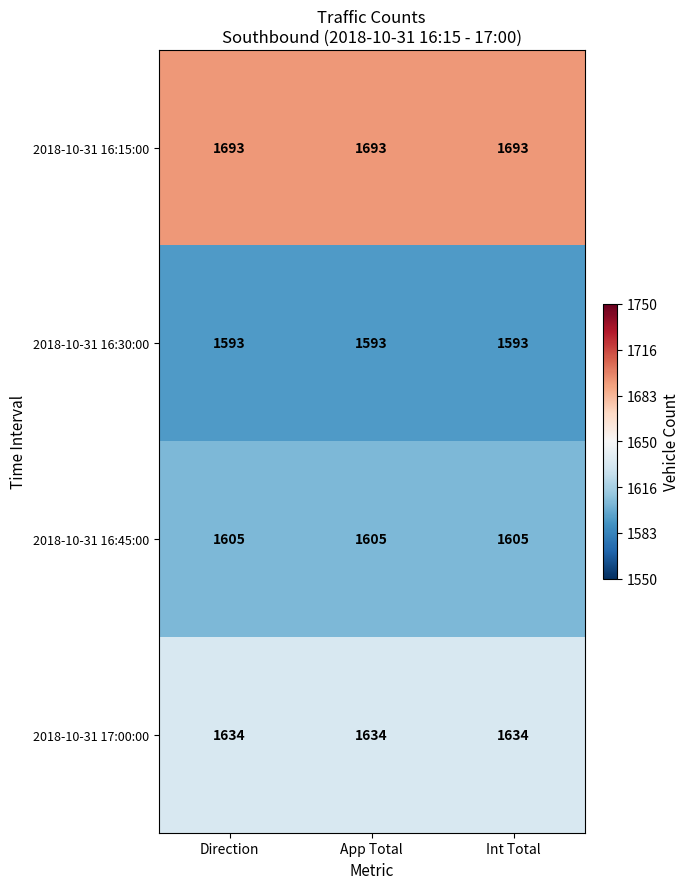

At how many categories does at least one series exceed 1677?

3